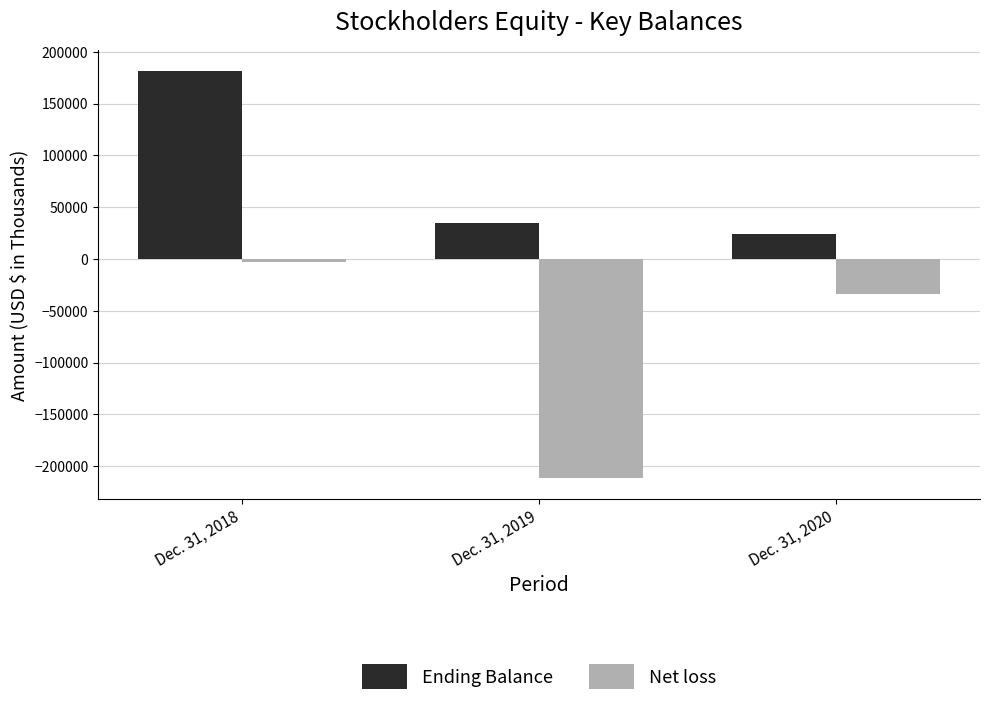

How many values in the Net loss series are below -33783?

1